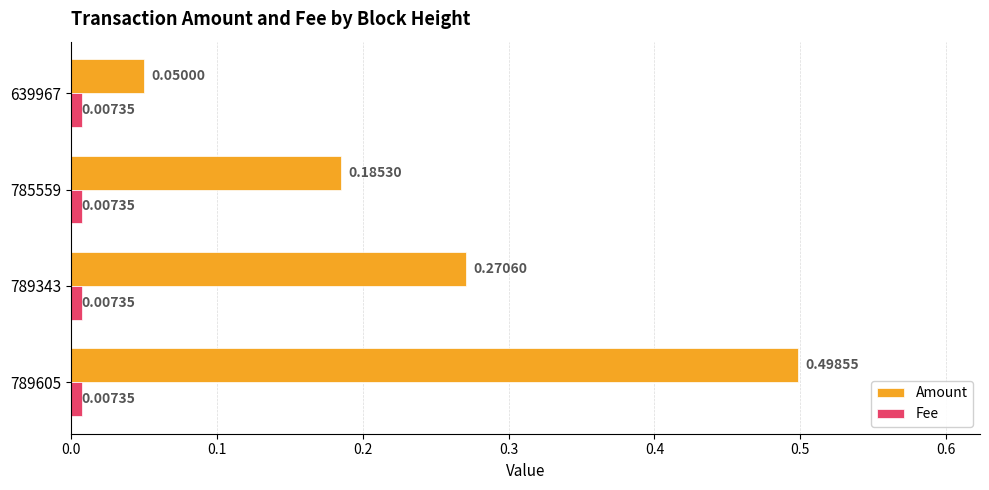

Rank the series by their maximum value, from lowest to highest.

Fee, Amount